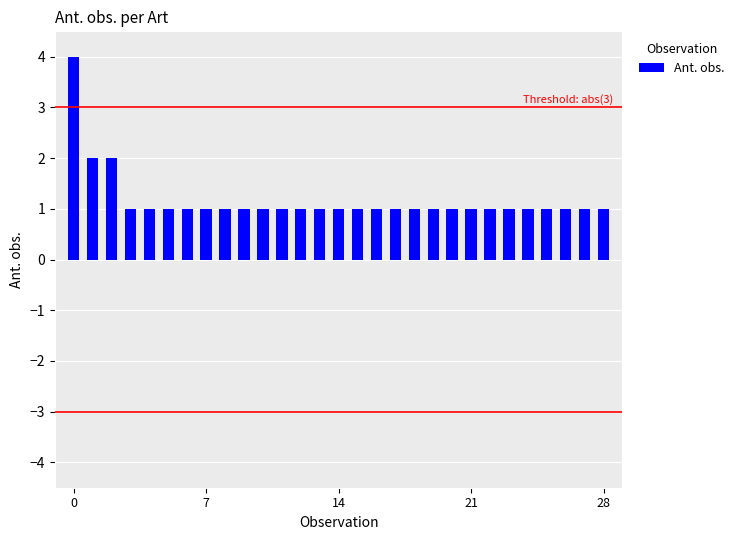

What is the maximum value shown in the chart?

4